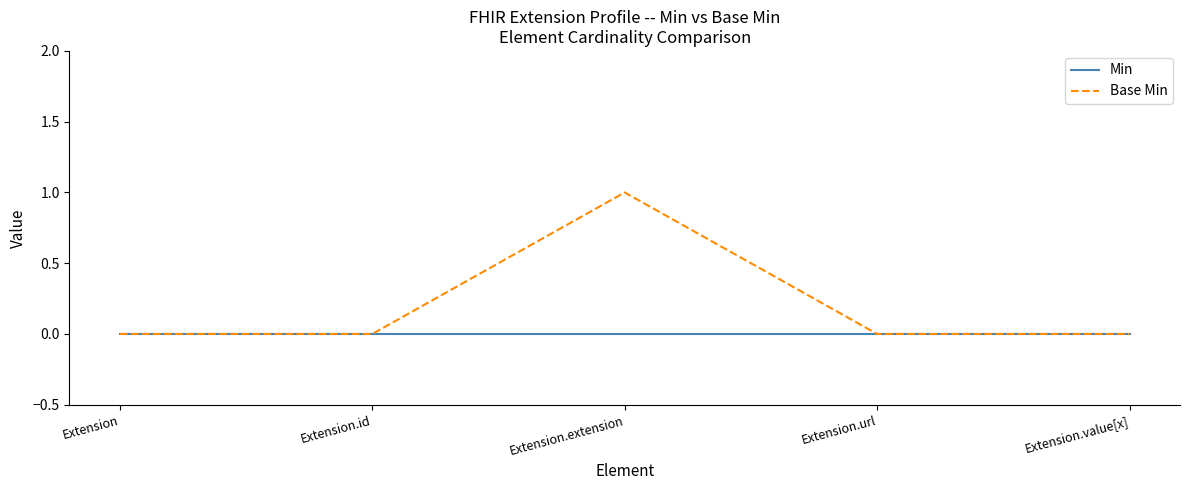

Which series has the largest range (max minus min)?

Base Min